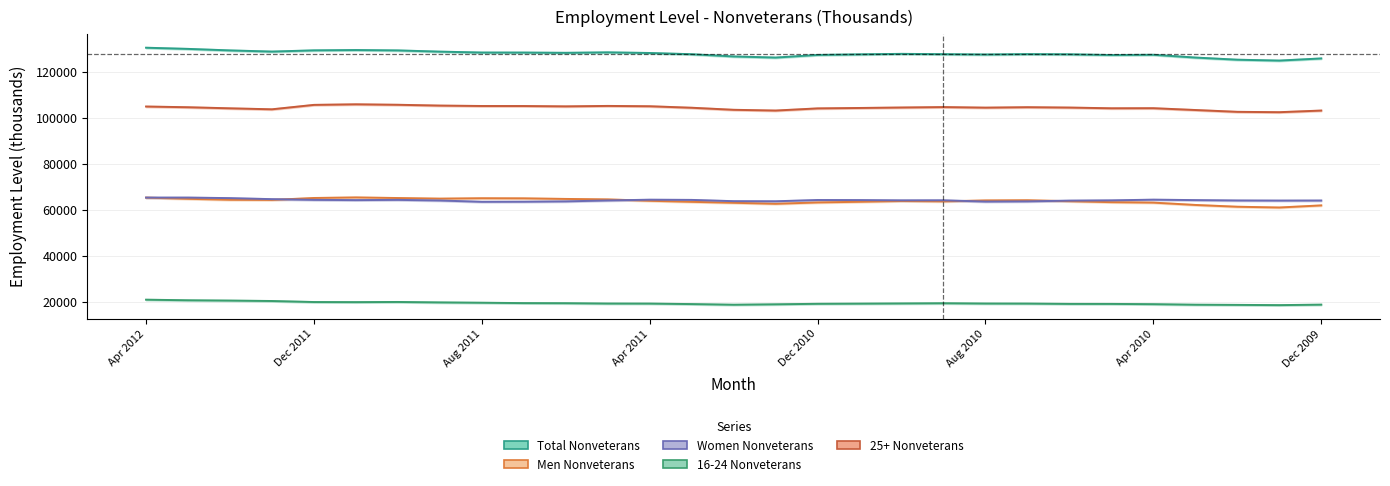

Which category has the lowest value in the 16-24 Nonveterans series?

Jan 2010